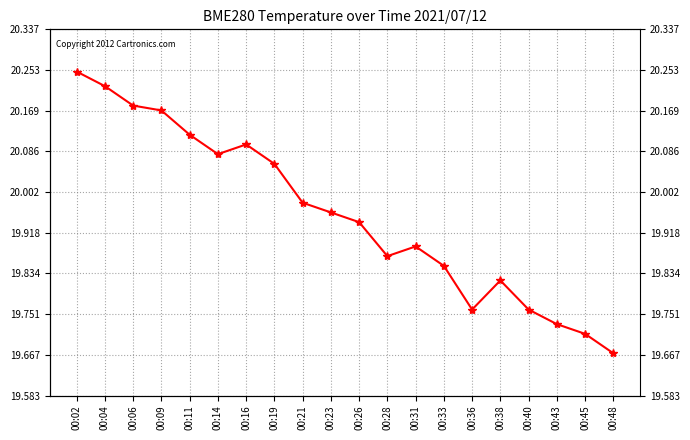

Where is the data nearest to the value 19?

00:48